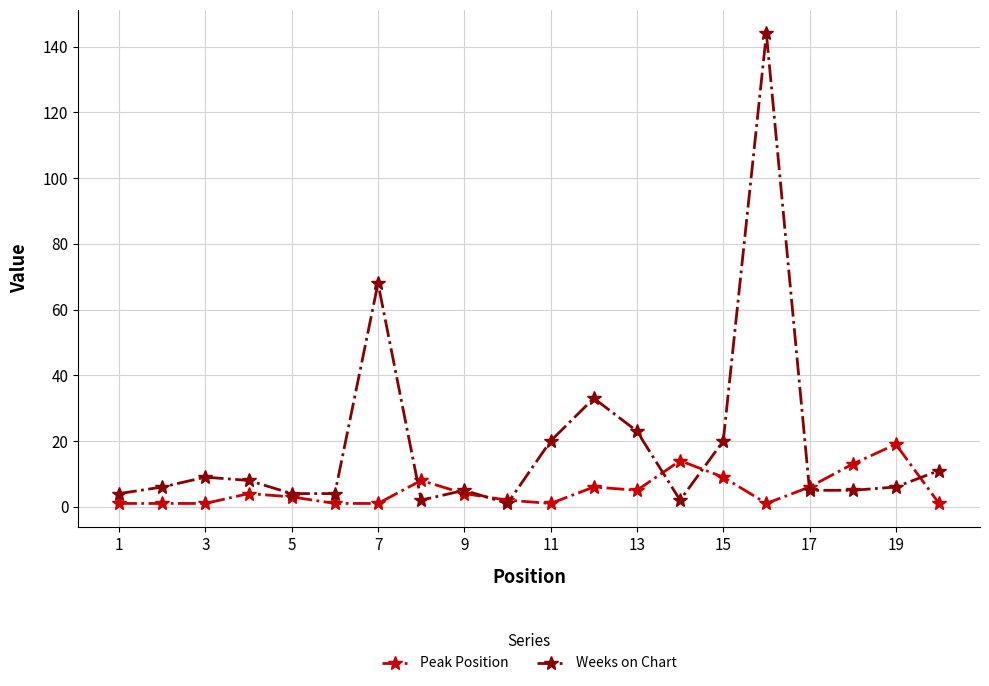

After their last crossing, which series has the higher values: Peak Position or Weeks on Chart?

Weeks on Chart